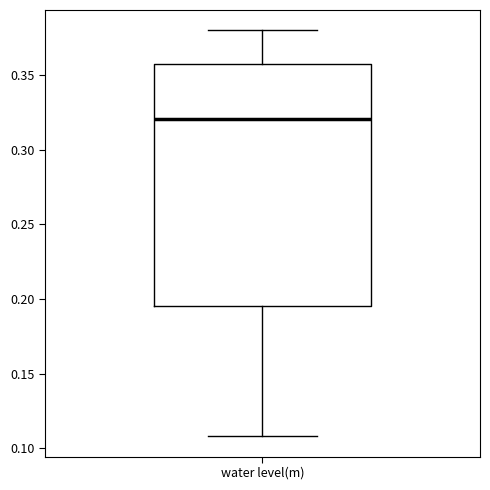

Transcribe this box plot: give where the median line is, the range the box spans, and where the two whiskers end, as read against the y-axis. The values are not printed on the chart, so give them approximately, as read against the axis.

median 0.320, box 0.195 to 0.360, whiskers 0.110 to 0.380